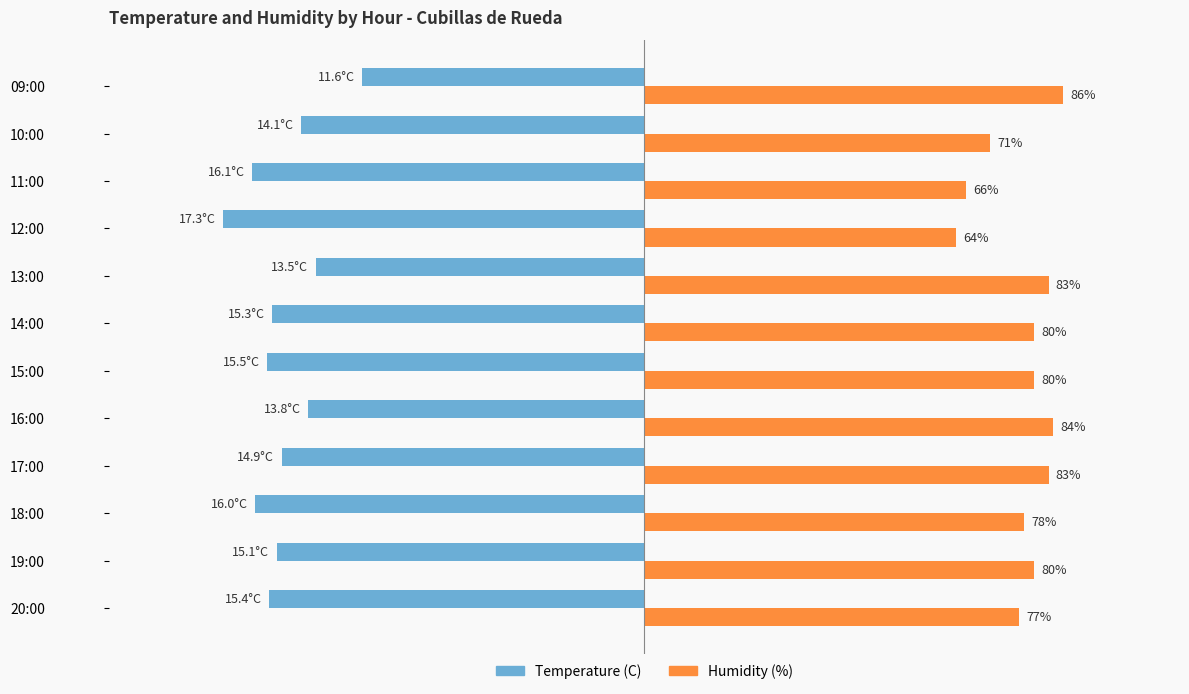

Where is Humidity (%) nearest to the value 75?

20:00